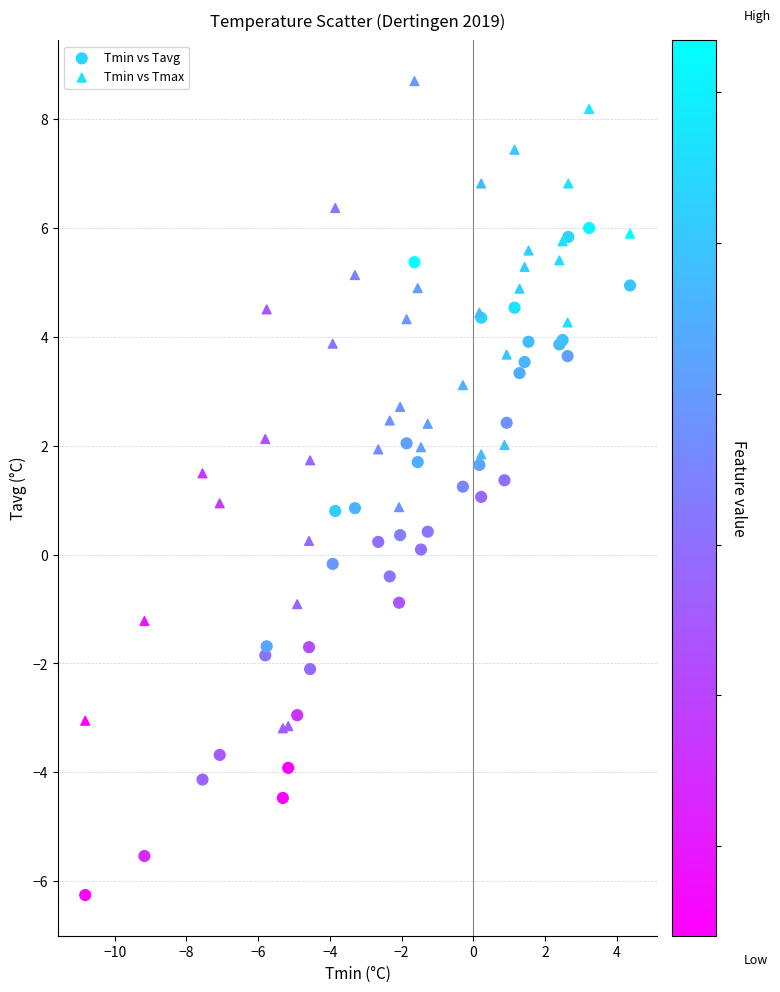

Which series contains the highest Y value?

Tmin vs Tmax